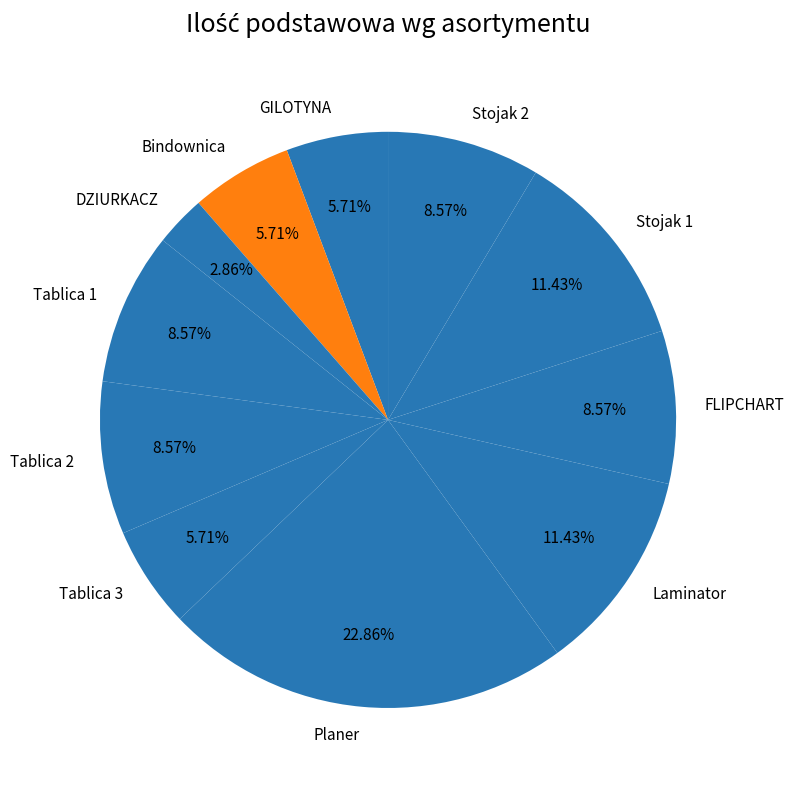

To the nearest percent, what is the difference between the Stojak 1 and Tablica 1 slice percentages?

3%